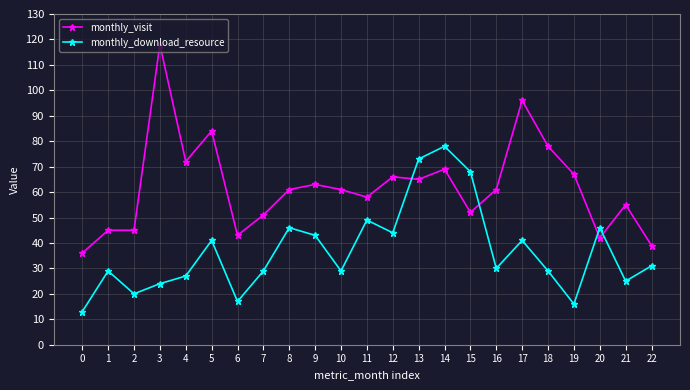

Rank the series at 1 from highest to lowest value.

monthly_visit, monthly_download_resource